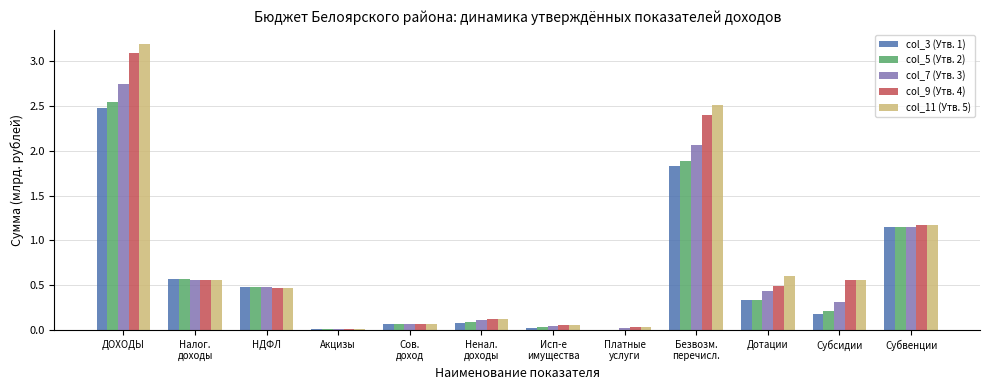

What is the sum of all col_11 (Утв. 5) values?

9.3